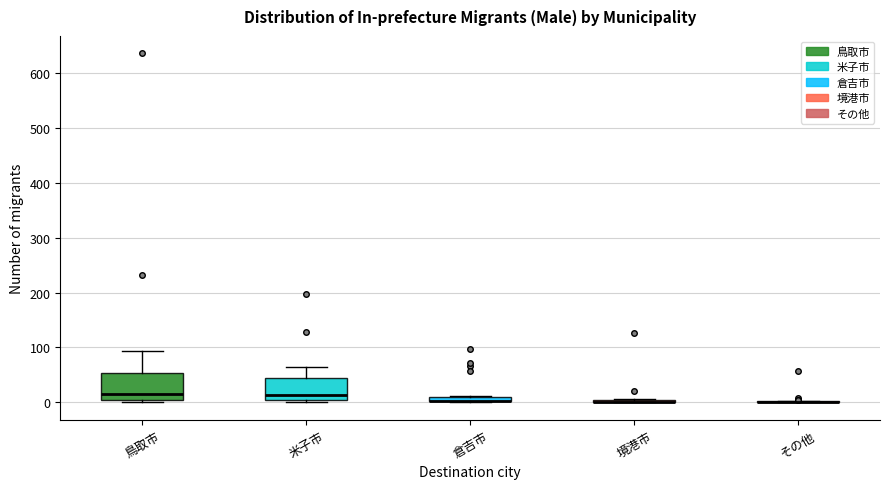

Which box is the tallest, from its lower edge to its upper edge?

鳥取市